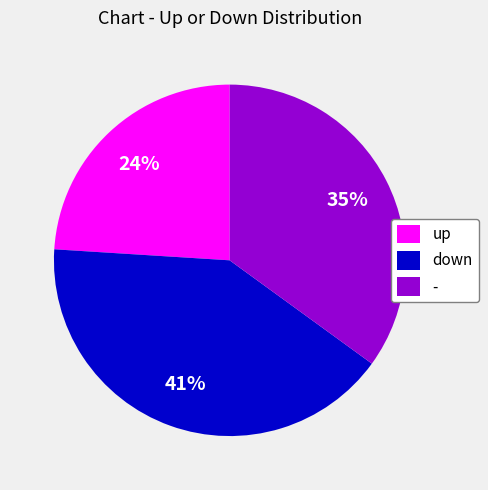

Which category has the smallest portion of the pie?

up